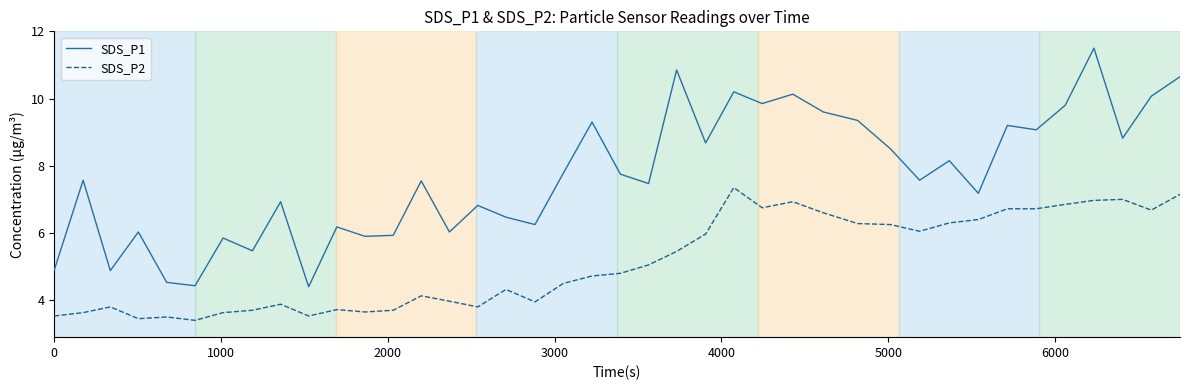

What is the maximum value for SDS_P1?

11.5